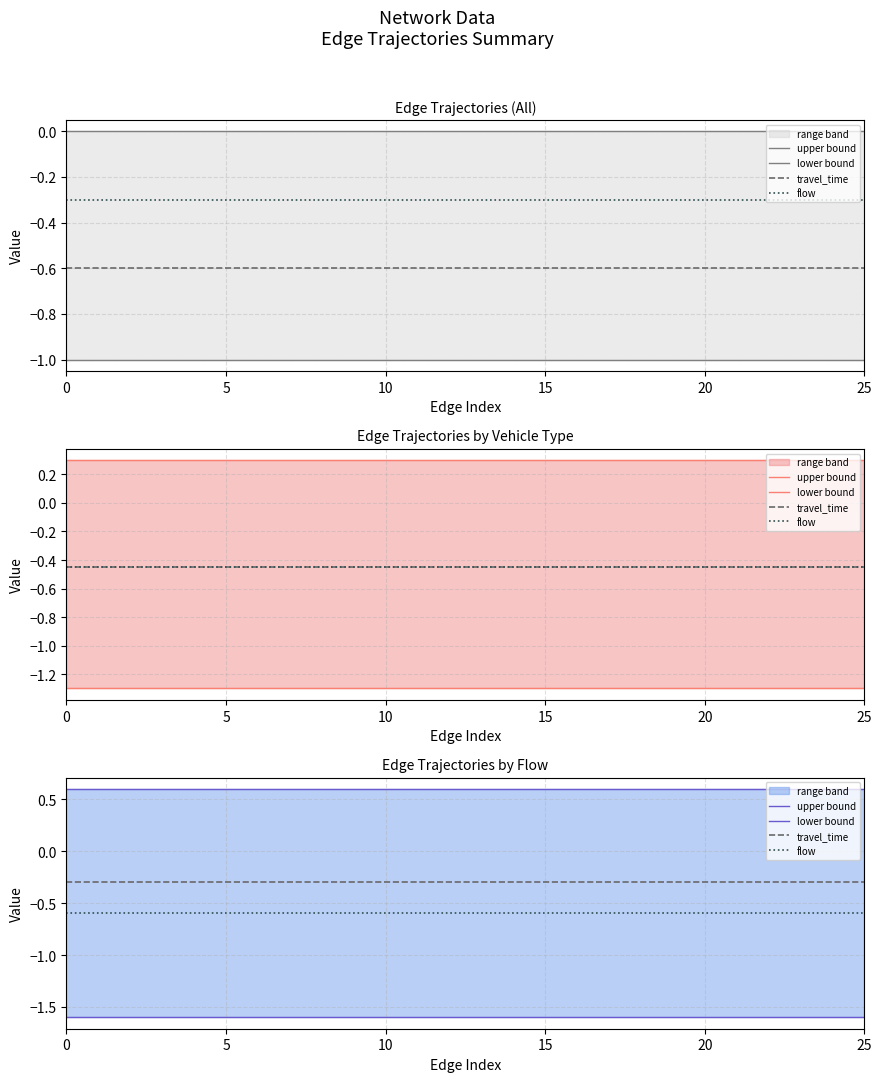

Which series has the largest range (max minus min)?

upper bound